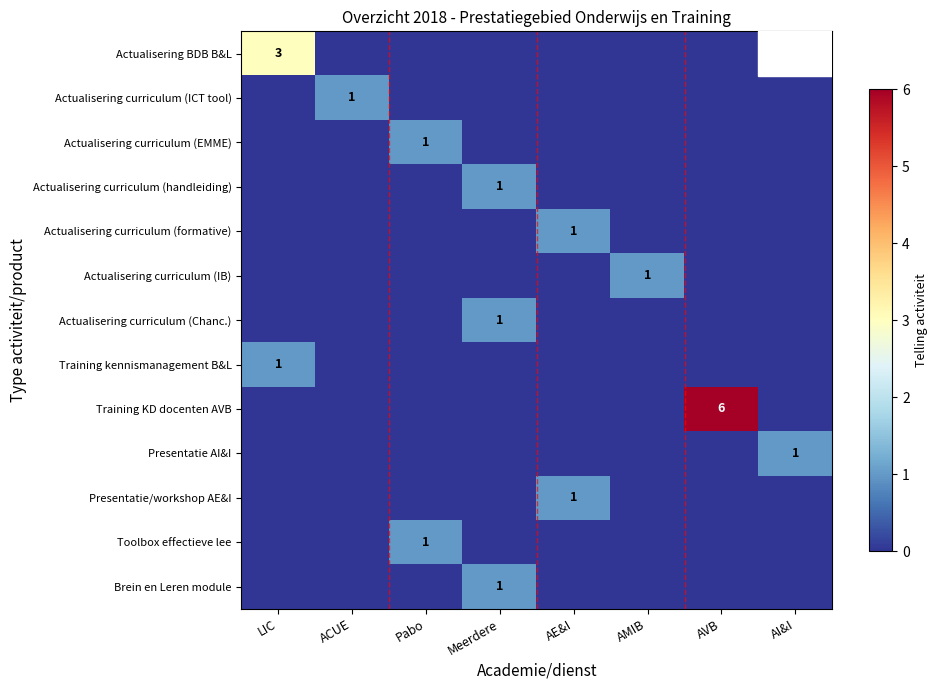

Is it true that Training kennismanagement B&L equals 1 at LIC?

True